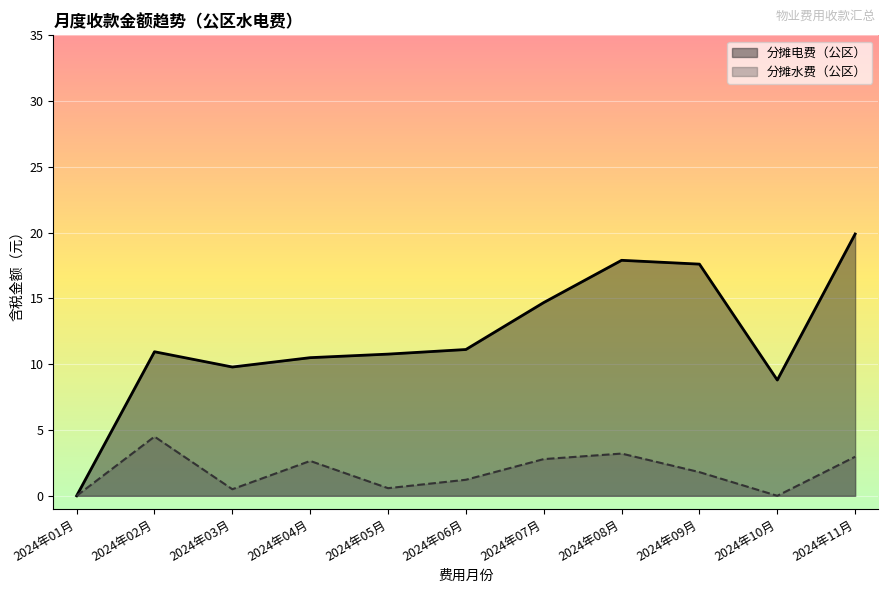

How many data points in 分摊电费（公区） are less than 19?

11